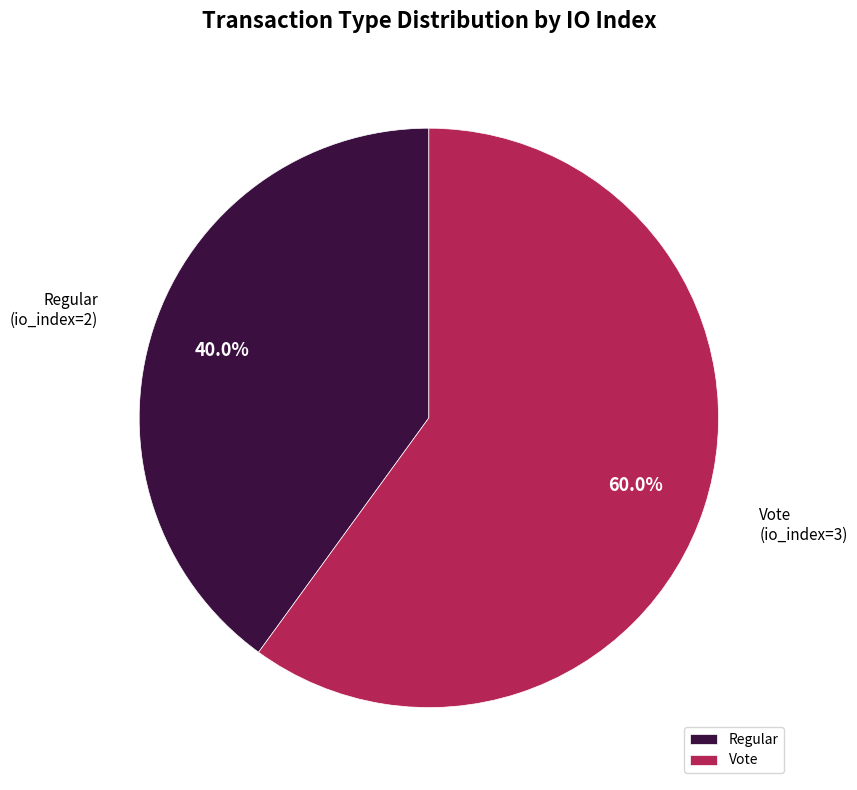

What is the ratio of the value at Vote to the value at Regular?

1.5